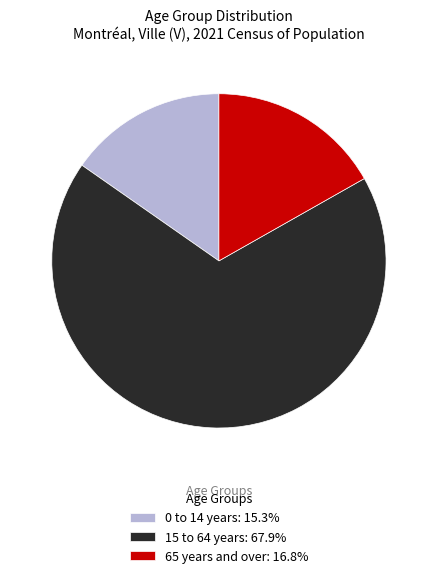

What is the smallest slice in the pie chart?

0 to 14 years